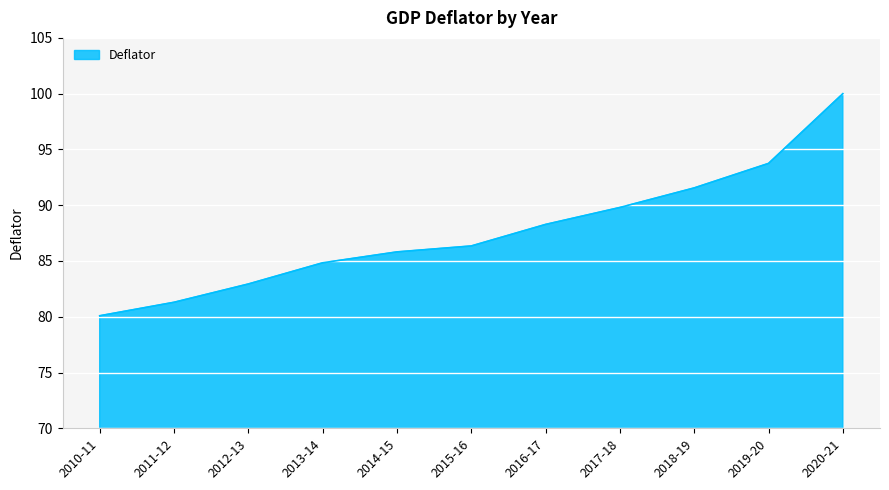

Which label corresponds to the smallest value in the chart?

2010-11